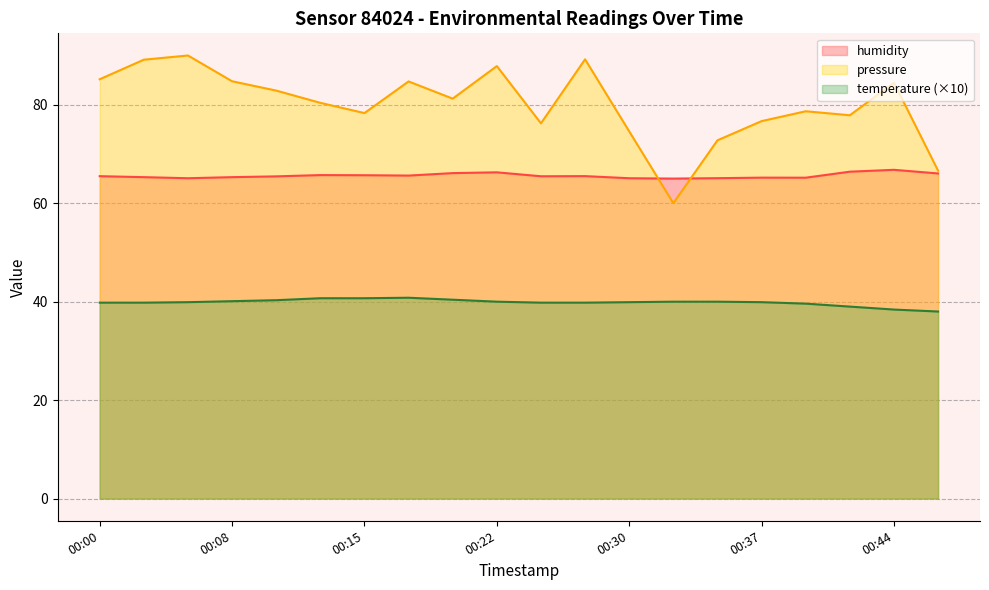

Reading left to right, extract all data points from this chart.

temperature: 39.8	39.8	39.9	40.1	40.3	40.7	40.7	40.8	40.4	40.0	39.8	39.8	39.9	40.0	40.0	39.9	39.6	39.0	38.4	38.0
humidity: 65.5	65.3	65.1	65.3	65.5	65.7	65.7	65.6	66.1	66.3	65.5	65.5	65.1	65.0	65.1	65.2	65.2	66.4	66.8	66.0
pressure_norm: 85.2	89.1	90.0	84.8	82.9	80.4	78.3	84.7	81.2	87.8	76.2	89.2	74.6	60.0	72.8	76.7	78.7	77.9	84.5	66.6